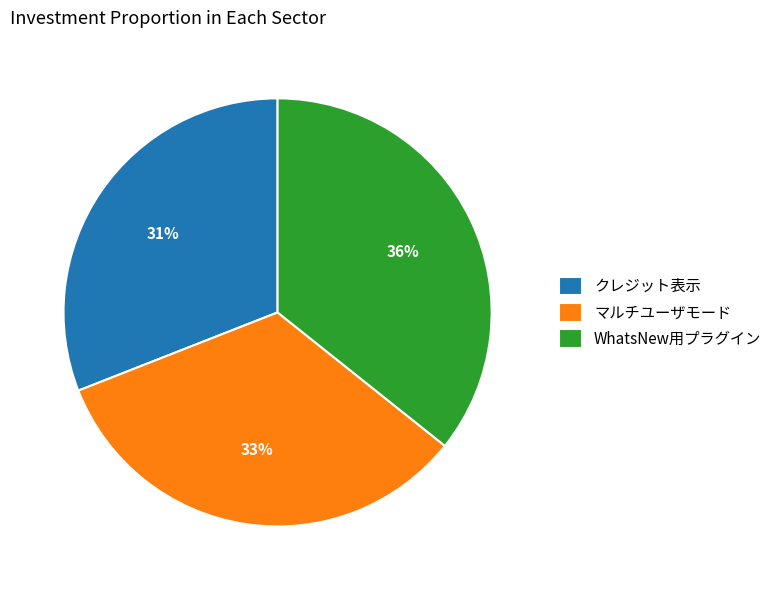

What is the ratio of the value at クレジット表示 to the value at マルチユーザモード?

0.9